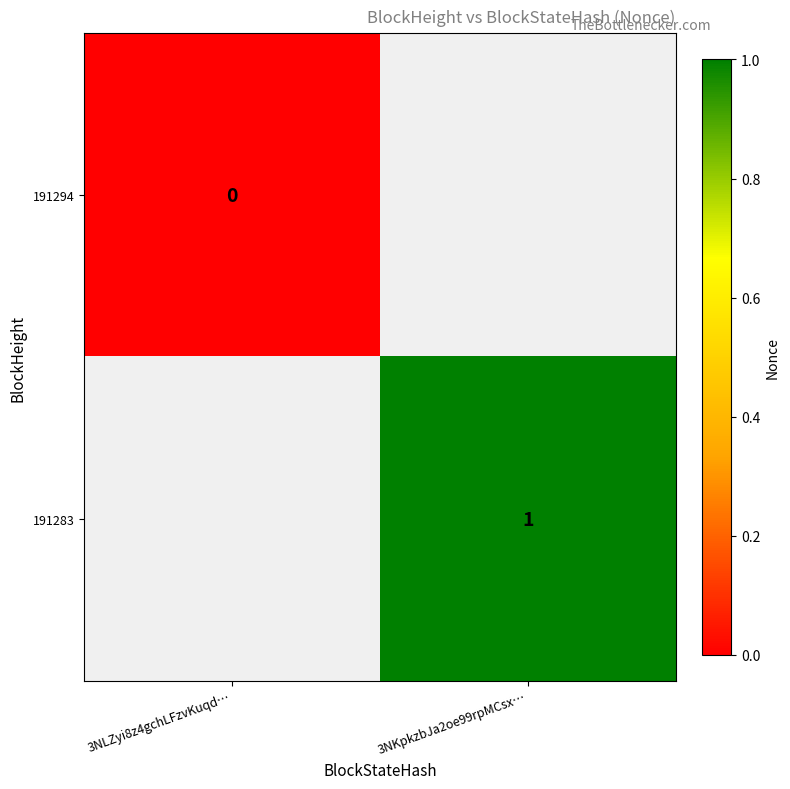

Is the value of 191294 at 3NLZyi8z4gchLFzvKuqd… greater than the value of 191283 at 3NKpkzbJa2oe99rpMCsx…?

No